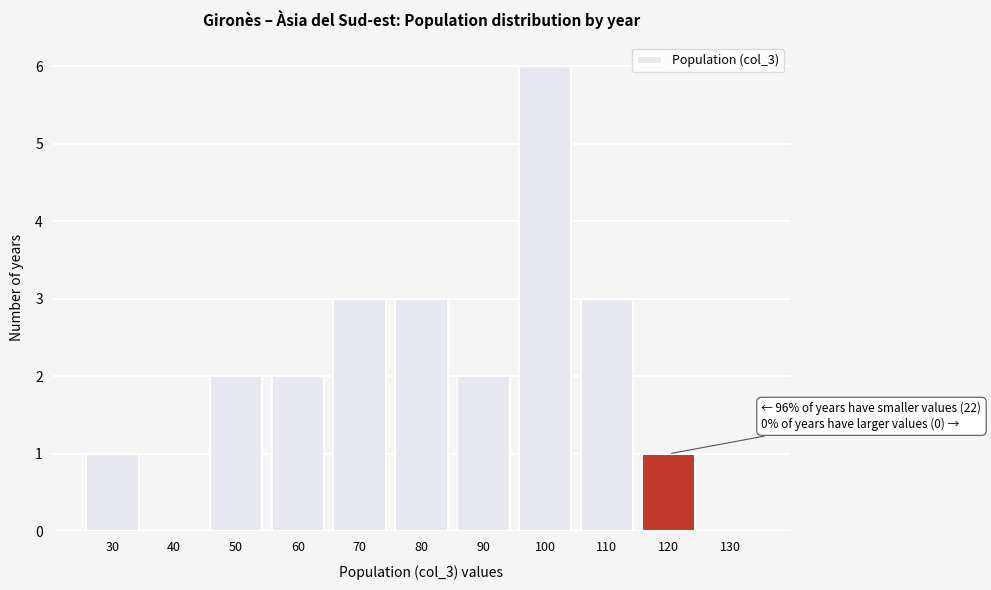

Reading left to right, extract all data points from this chart.

30=1	40=0	50=2	60=2	70=3	80=3	90=2	100=6	110=3	120=1	130=0